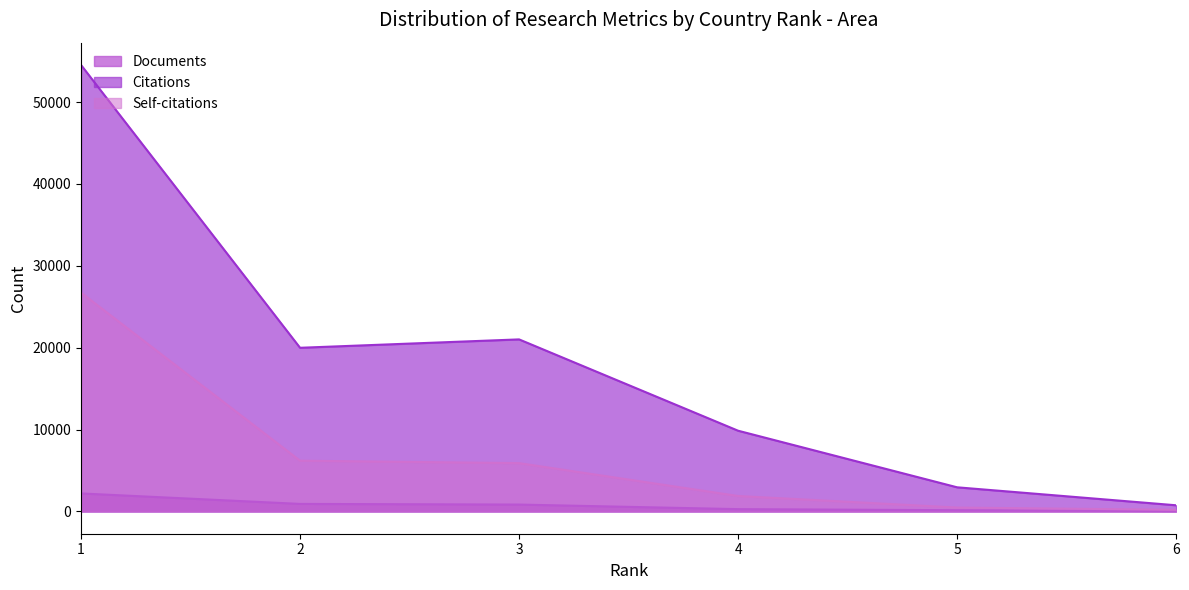

Is it true that Citations equals 54535 at 1?

True